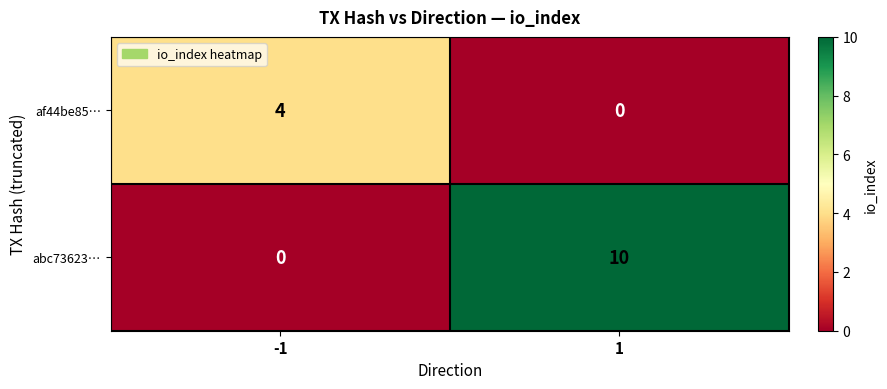

The af44be85… series shows -2 at 1. True or false?

False